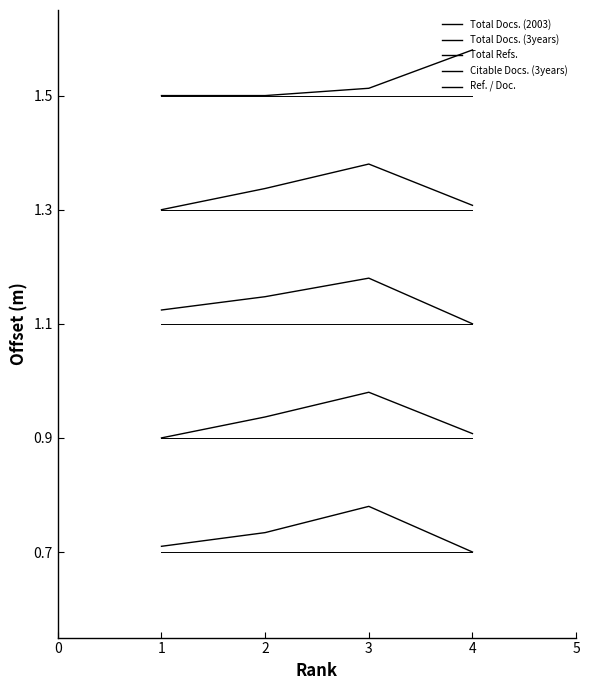

How many lines are shown in the chart?

5